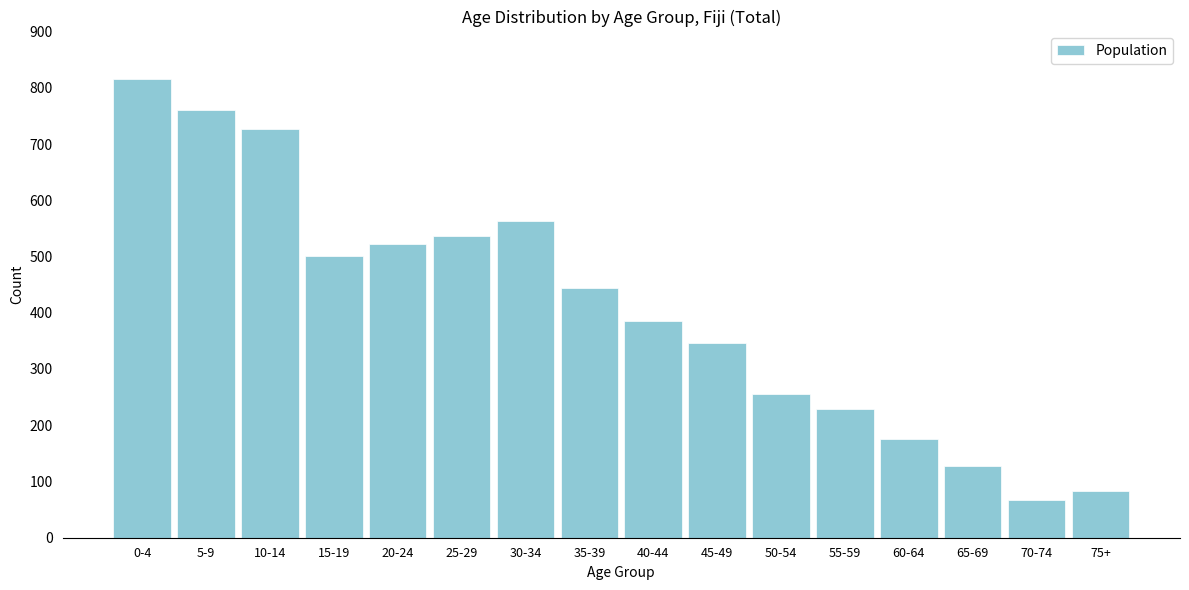

Reading left to right, extract all data points from this chart.

815	760	727	501	523	536	563	444	385	347	255	229	175	127	67	83